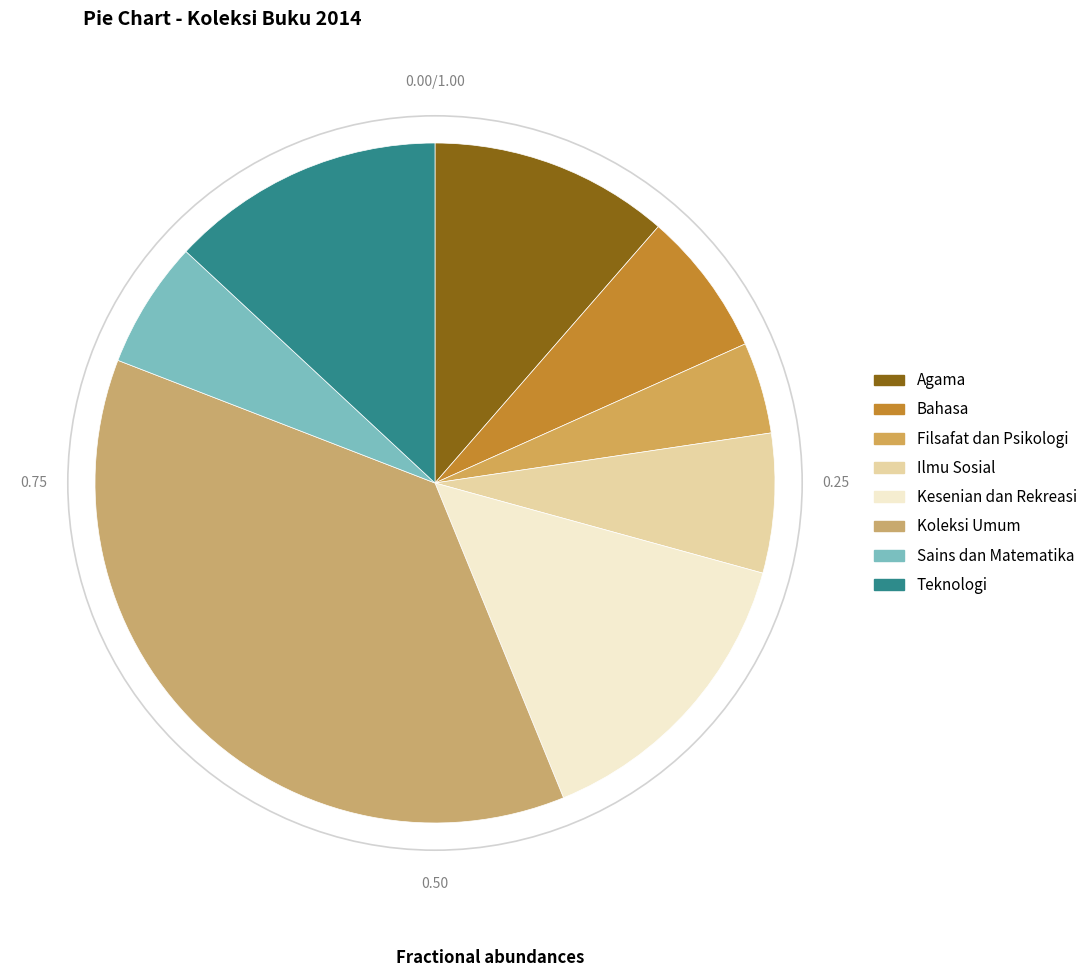

What percentage do Sains dan Matematika and Bahasa together represent?

12.9%